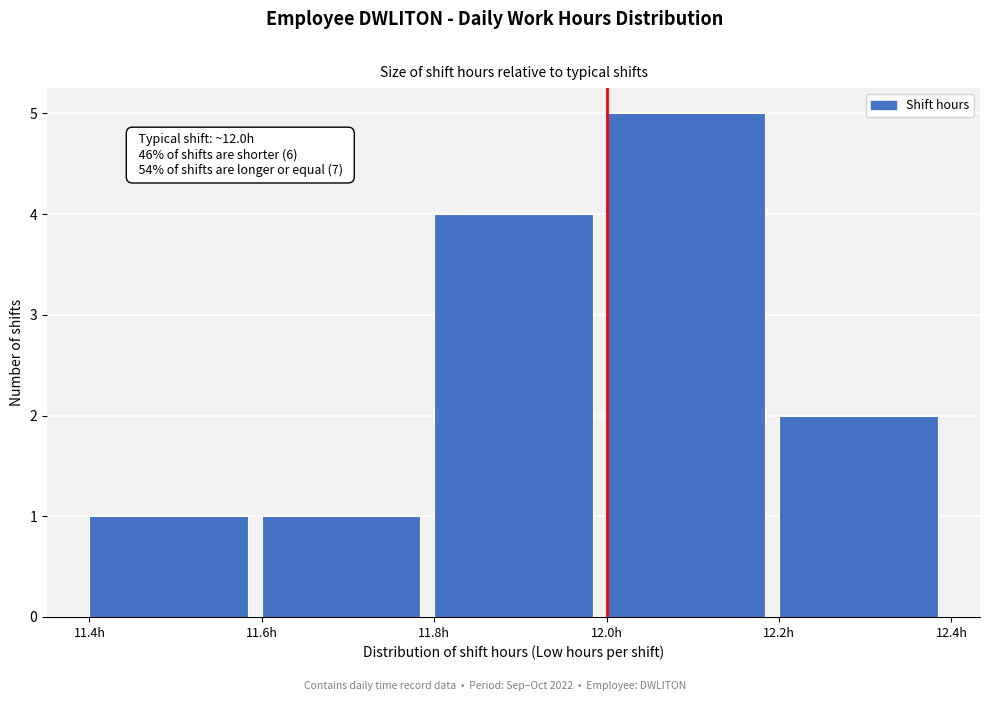

Over which range of the x-axis is the bar tallest?

12.0 to 12.2